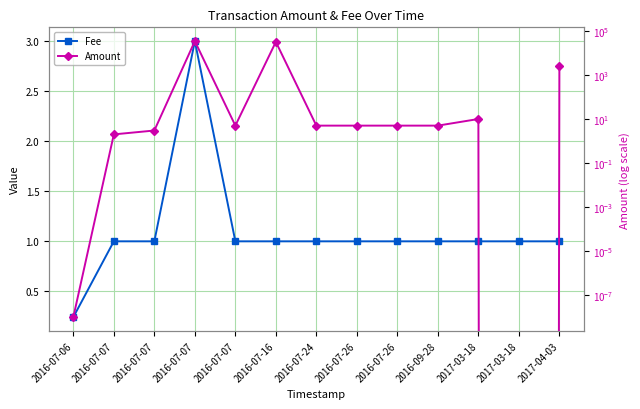

Between 2016-07-24 and 2016-07-26, which is larger?

2016-07-24